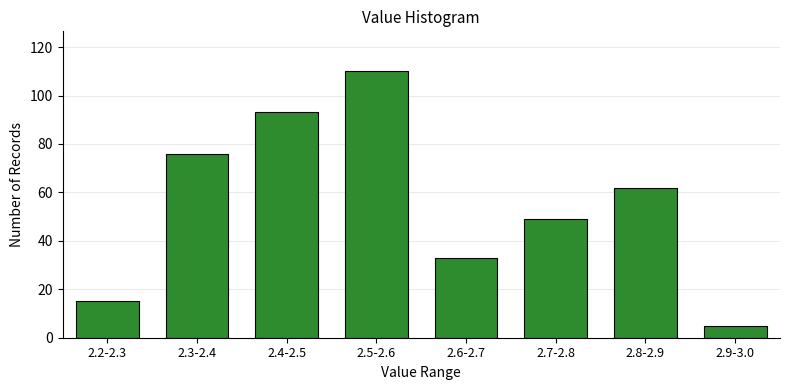

Reading left to right, what are all the values shown in this chart?

2.2-2.3=15	2.3-2.4=76	2.4-2.5=93	2.5-2.6=110	2.6-2.7=33	2.7-2.8=49	2.8-2.9=62	2.9-3.0=5